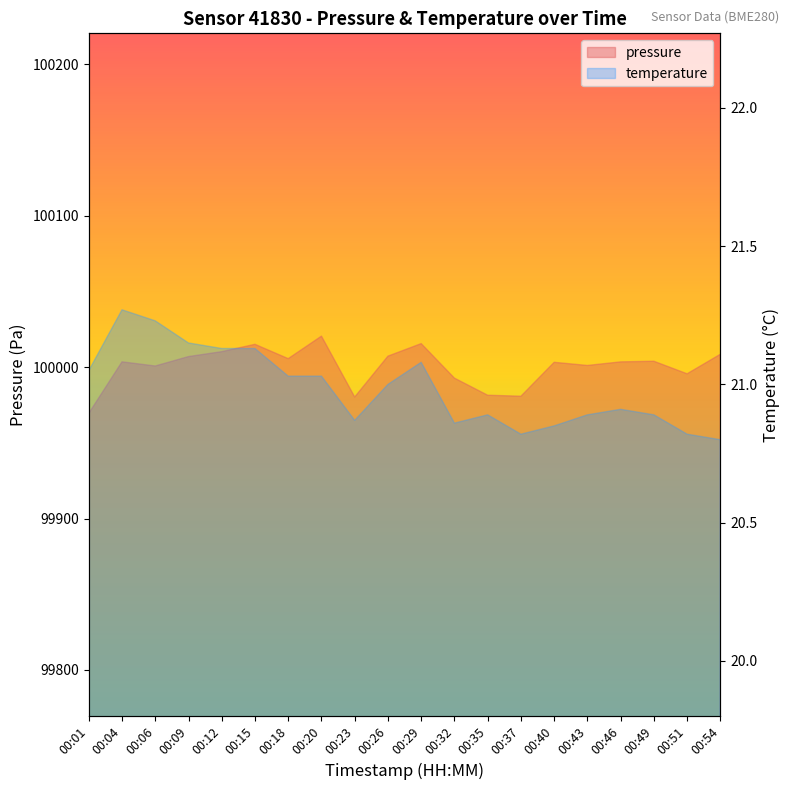

Where is pressure nearest to the value 99995?

00:51